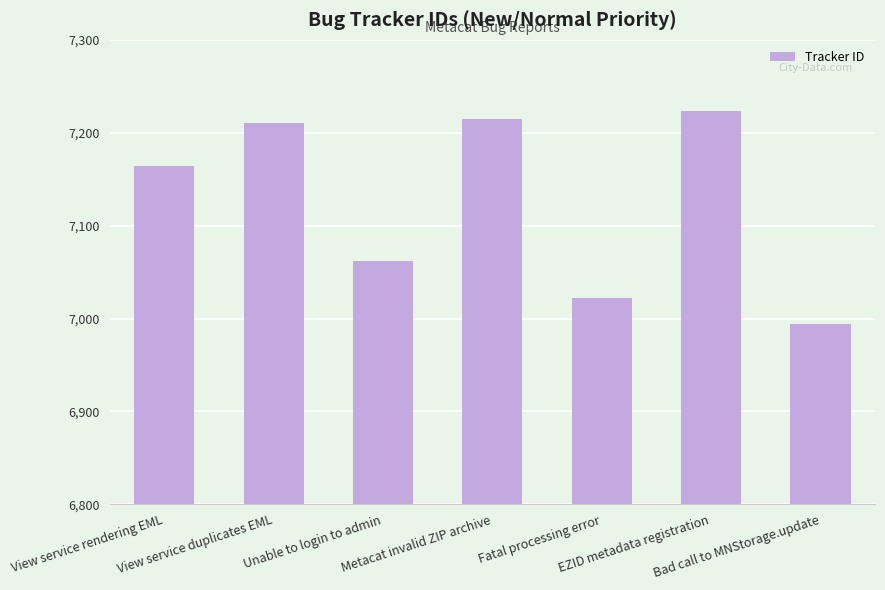

What is the label of the 2nd bar from the left?

View service duplicates EML